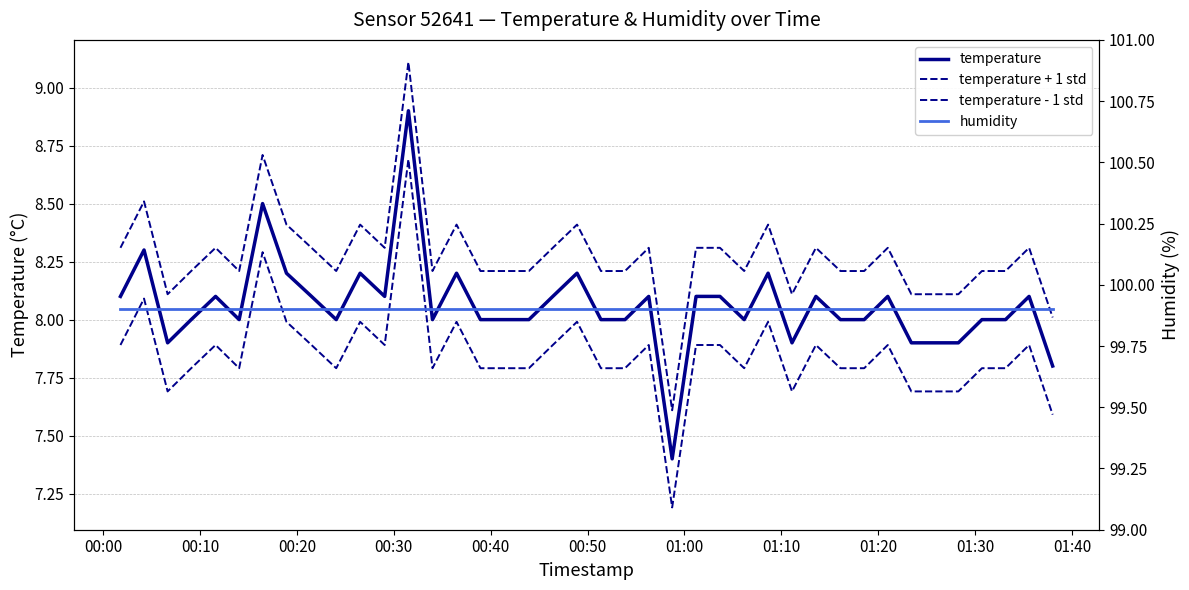

True or false: temperature and temperature - 1 std cross at least once.

False